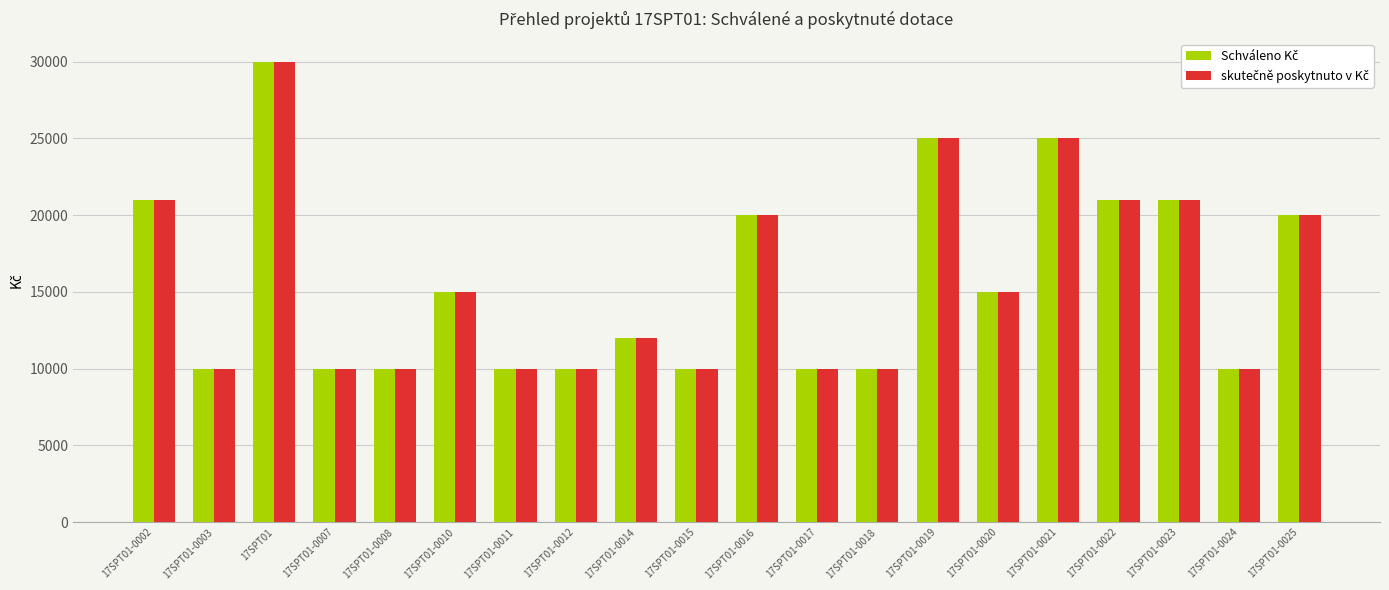

At which category is the sum across all series the highest?

17SPT01